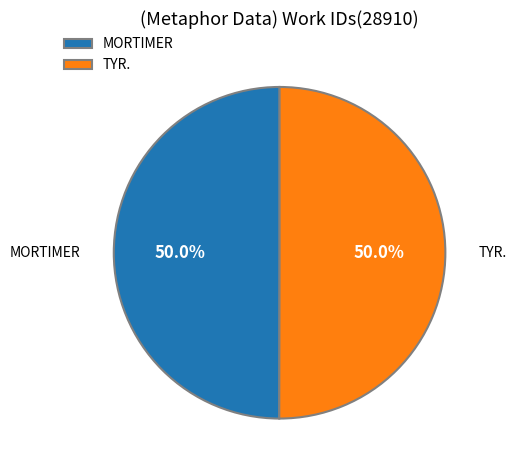

Do MORTIMER and TYR. together represent more than half of the pie?

Yes